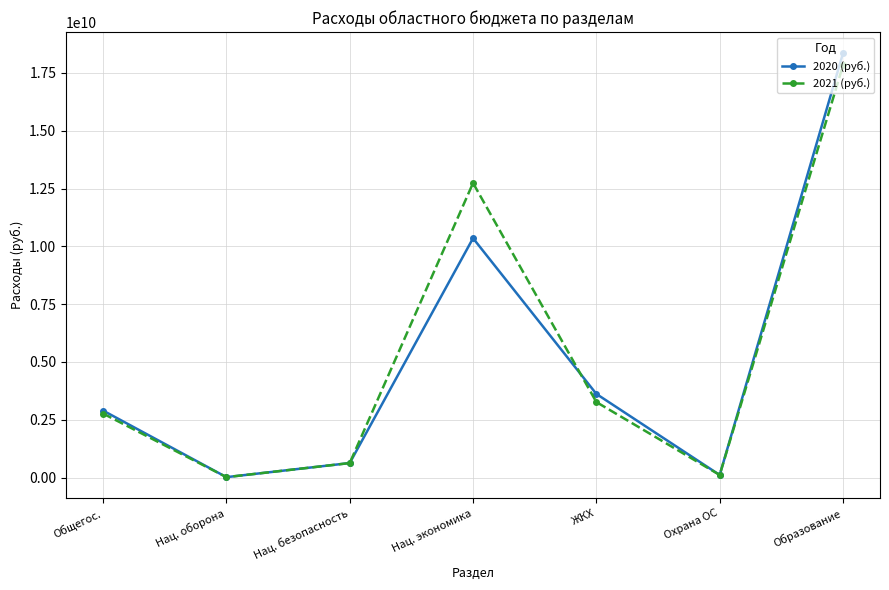

At which label is 2020 (руб.) closest to 9183697990?

Нац. экономика